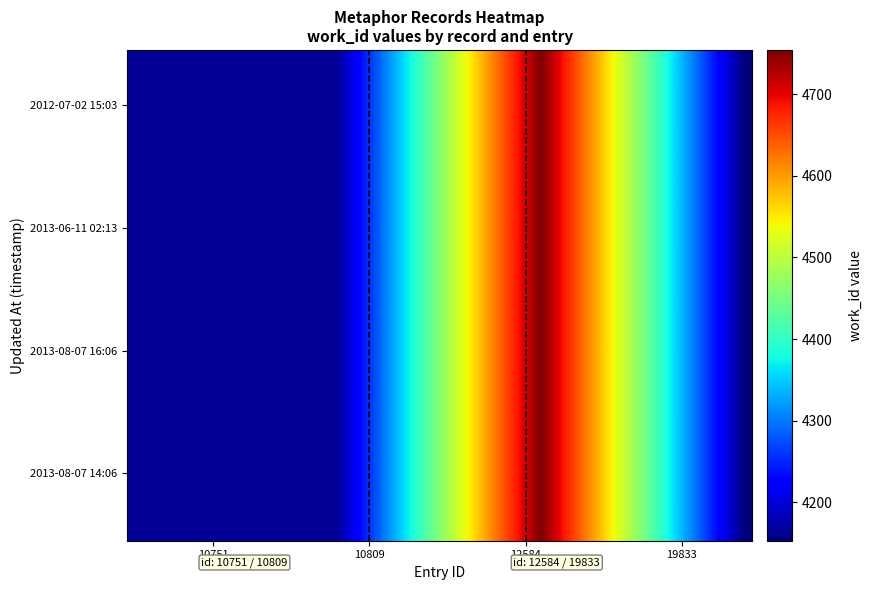

What is the smallest value displayed?

4153.0